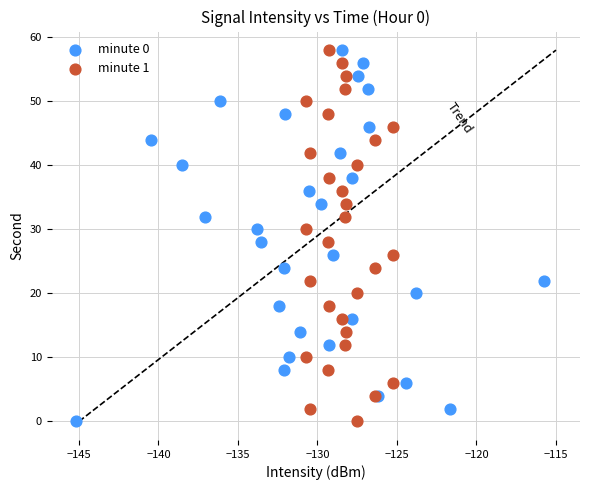

What are all the series names shown in the legend?

minute 0, minute 1